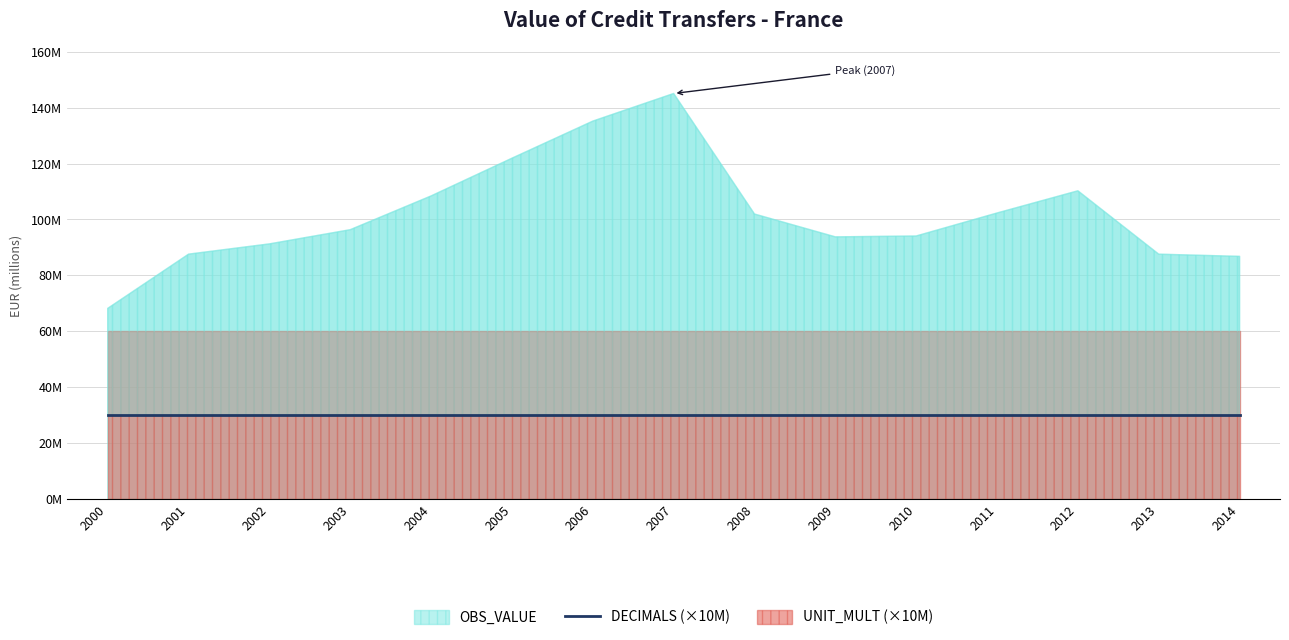

Which category has the lowest value in the OBS_VALUE series?

2000